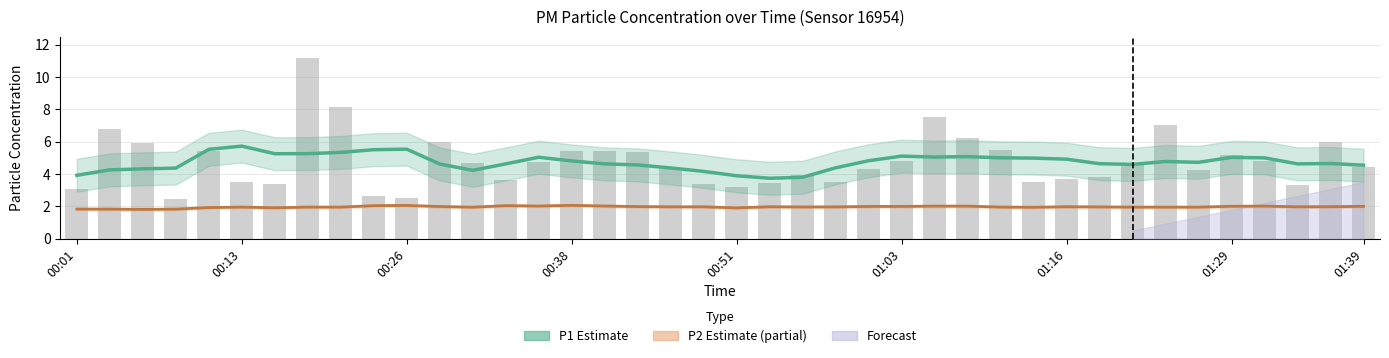

What is the minimum value for P2 (Estimate based on partial data)?

1.8